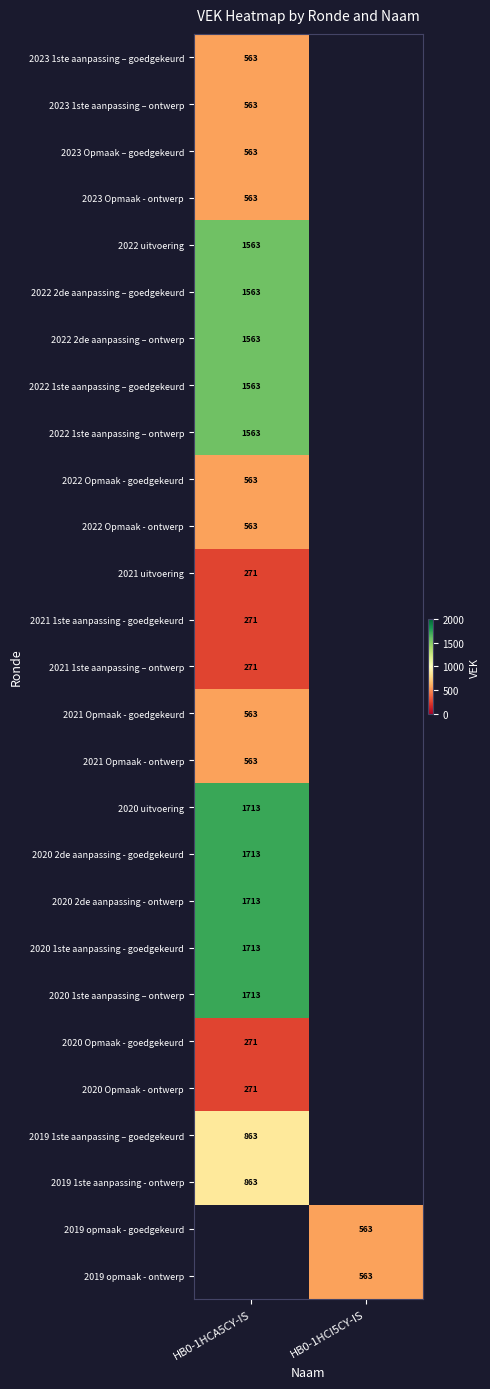

Count the number of categories in the chart.

2